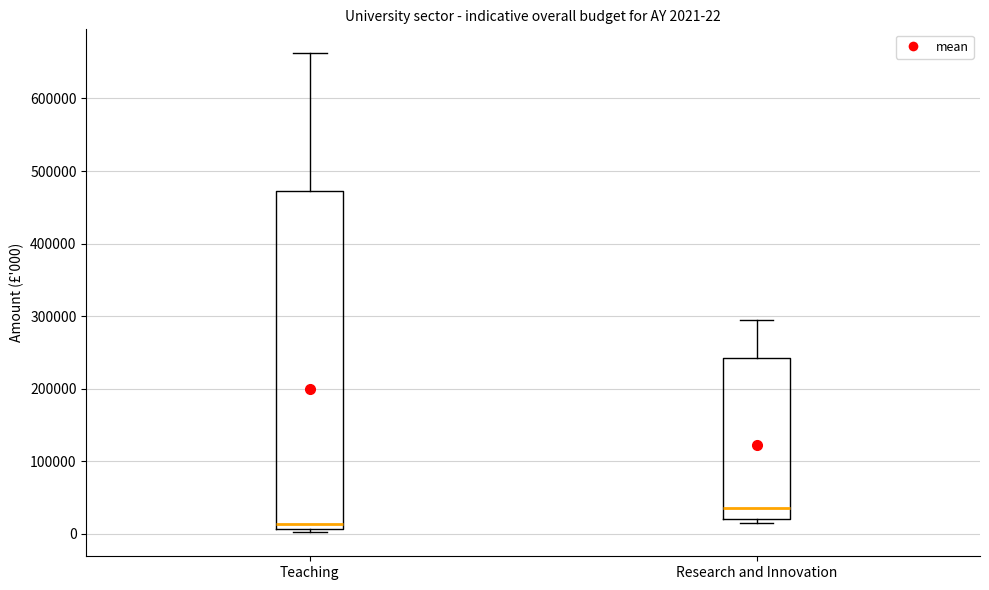

Which box is the tallest, from its lower edge to its upper edge?

Teaching